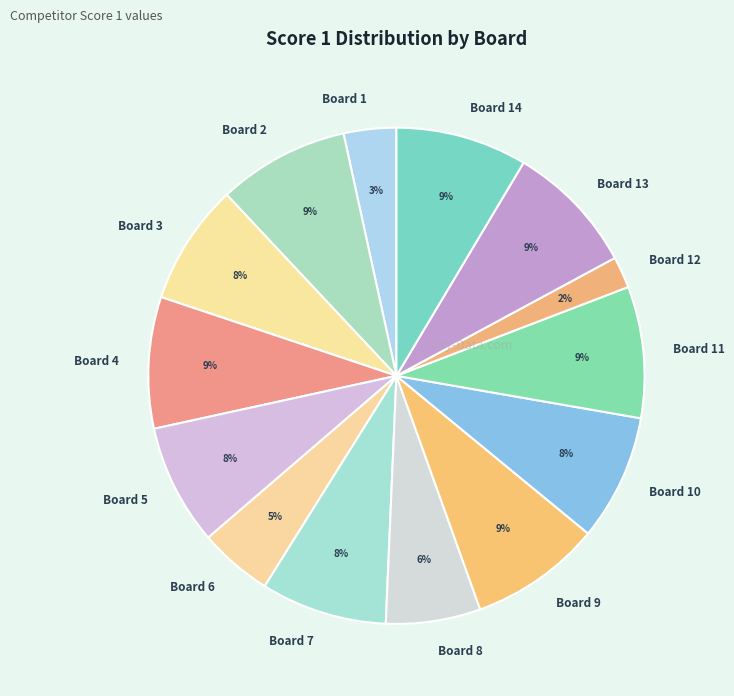

Which category has the smallest portion of the pie?

Board 12